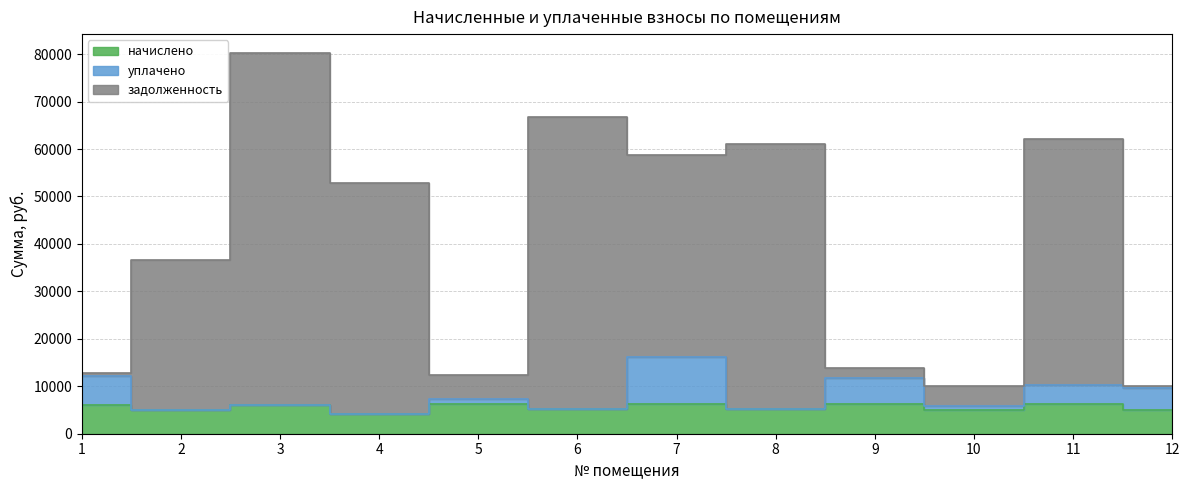

Where is the first local maximum for начислено?

3